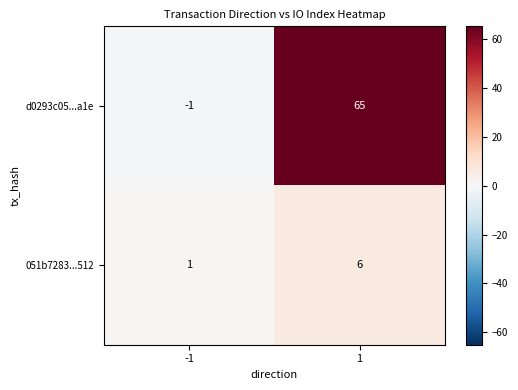

What is the approximate value of 051b7283...512 at 1?

6